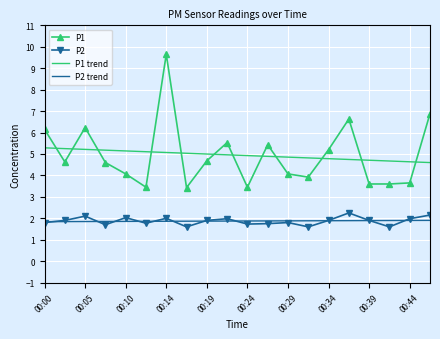

True or false: P1 trend and P2 intersect in this chart.

False